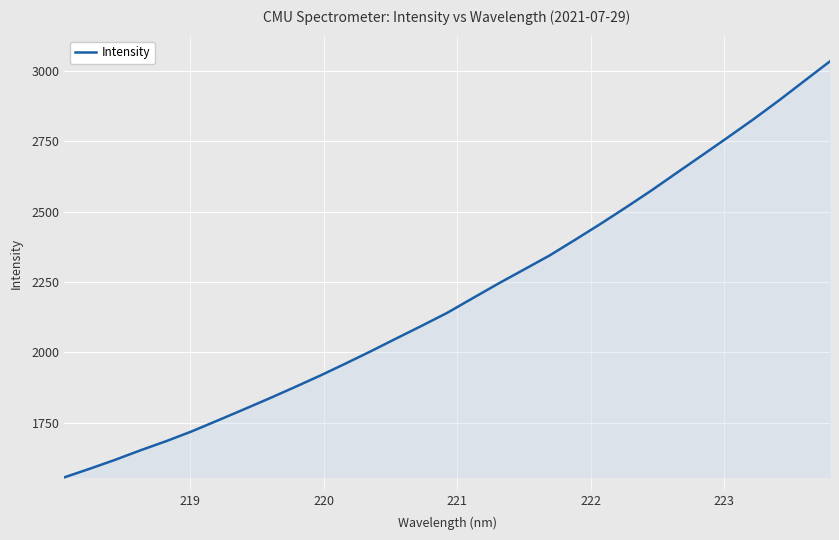

What is the maximum value shown in the chart?

3033.2